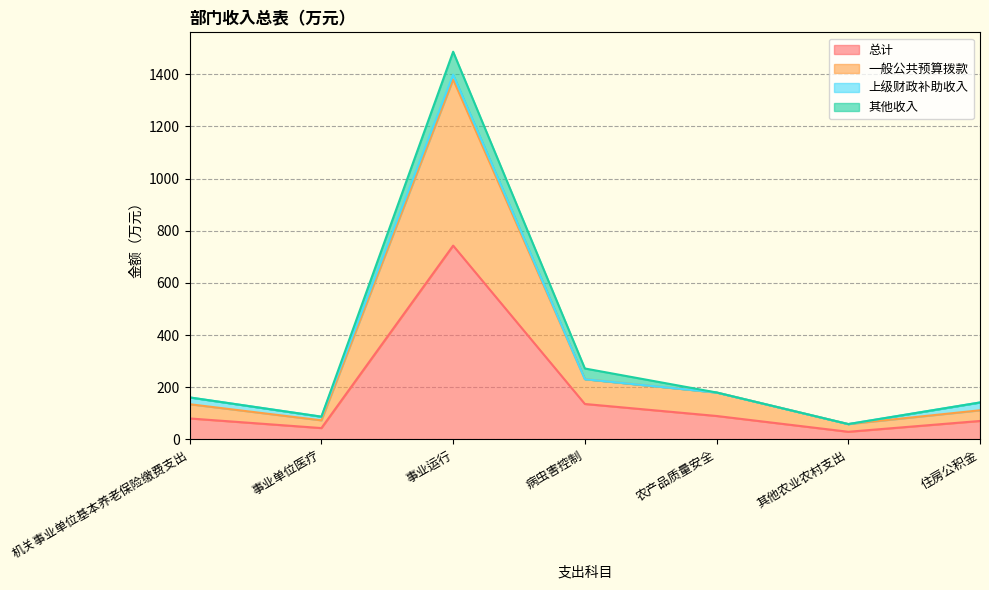

At which label does 一般公共预算拨款 reach its peak?

事业运行